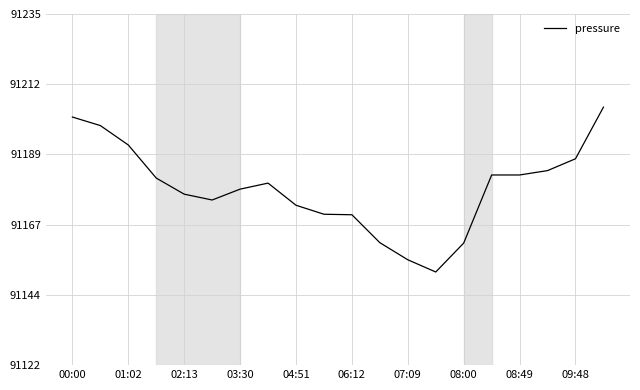

What is the maximum value shown in the chart?

91205.2